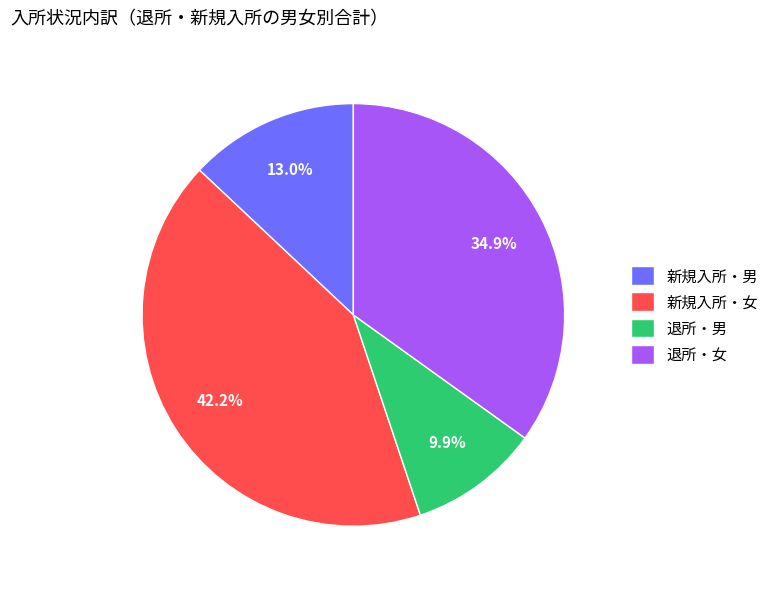

To the nearest percent, what is the average slice percentage?

25%